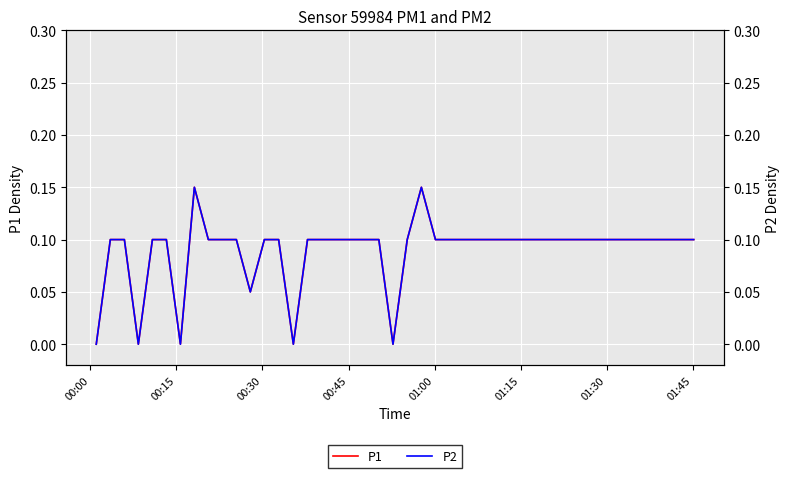

Which series has the largest total across all categories?

P1